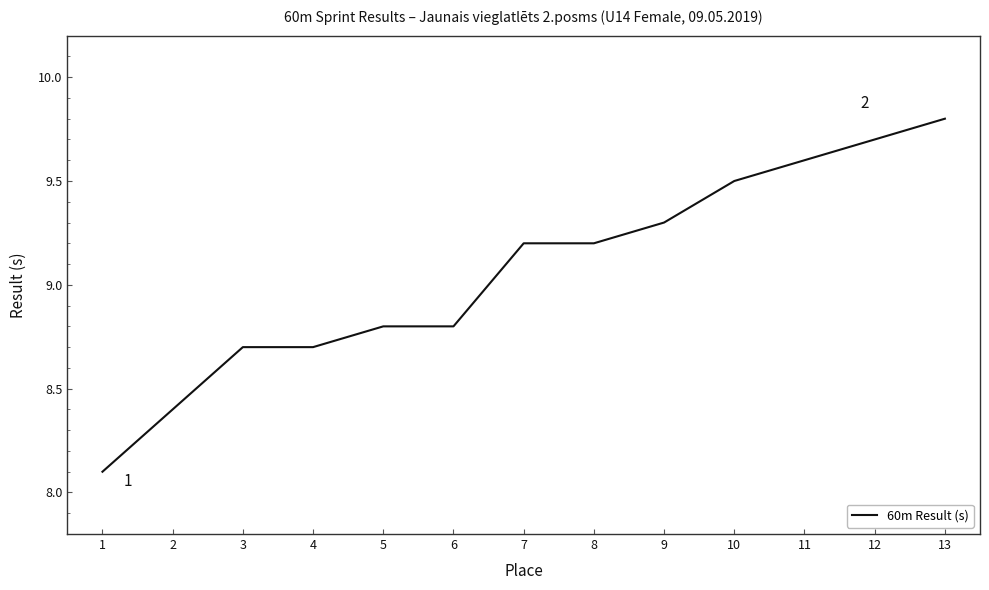

What is the maximum value shown in the chart?

9.8